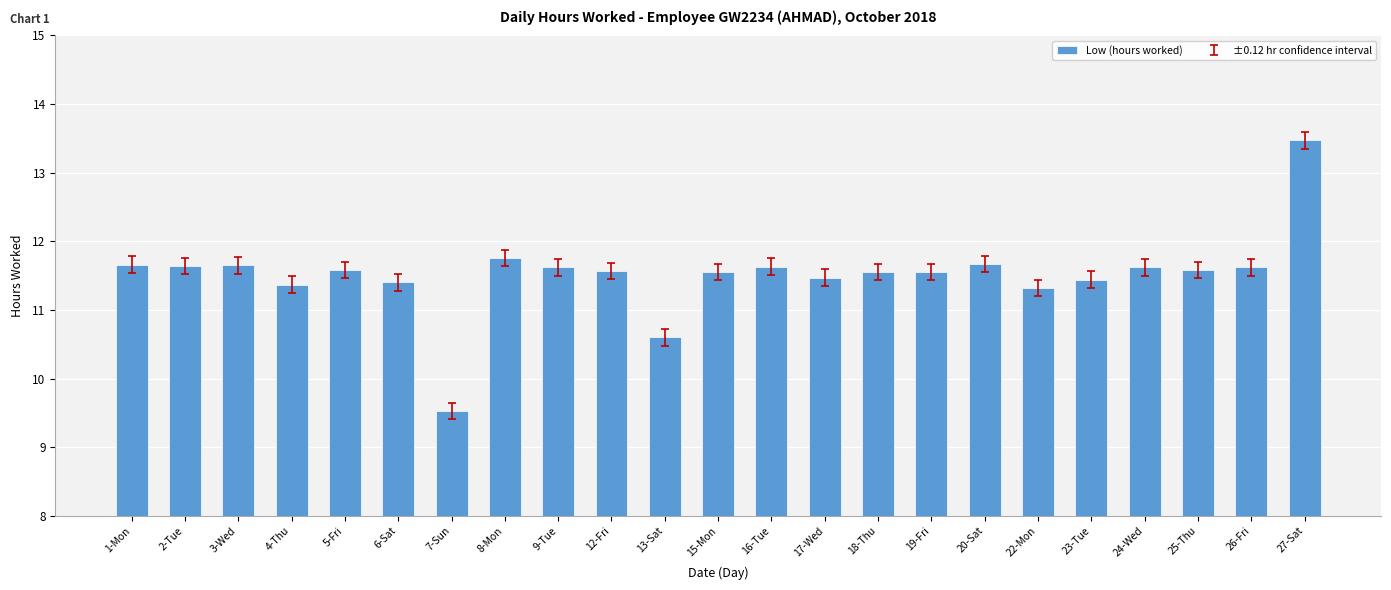

What is the smallest value displayed?

9.5